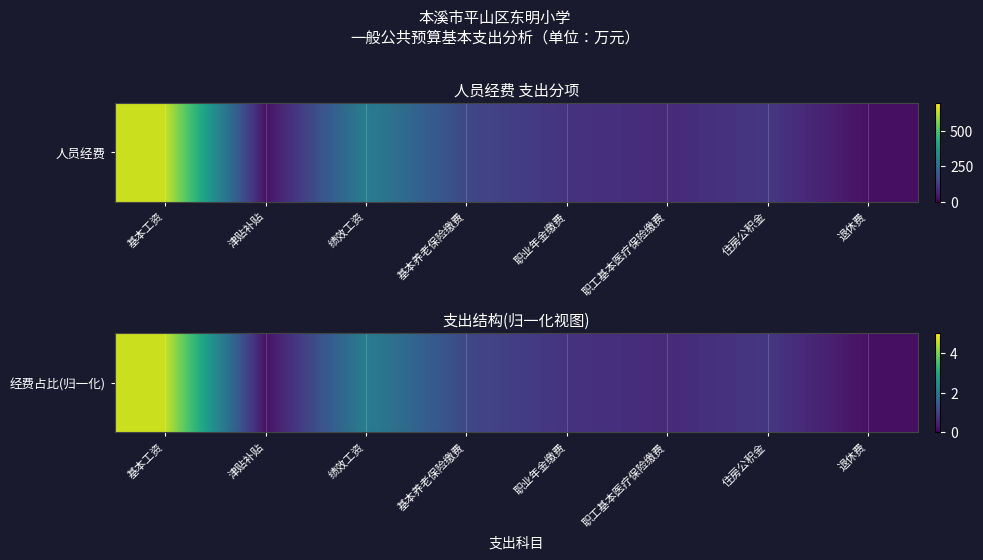

Rank the categories by value from highest to lowest.

基本工资, 绩效工资, 基本养老保险缴费, 住房公积金, 职业年金缴费, 职工基本医疗保险缴费, 津贴补贴, 退休费